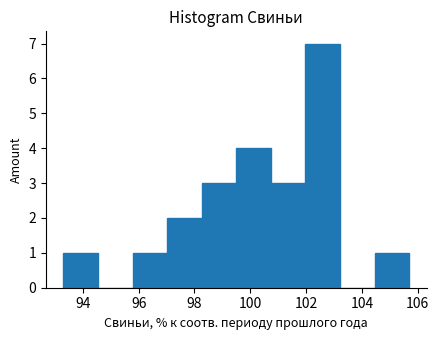

What is the height of the bar covering 101.98 to 103.22 on the x-axis? Neither the bar edges nor the heights are printed on the chart, so give them approximately, as read against the axes.

7